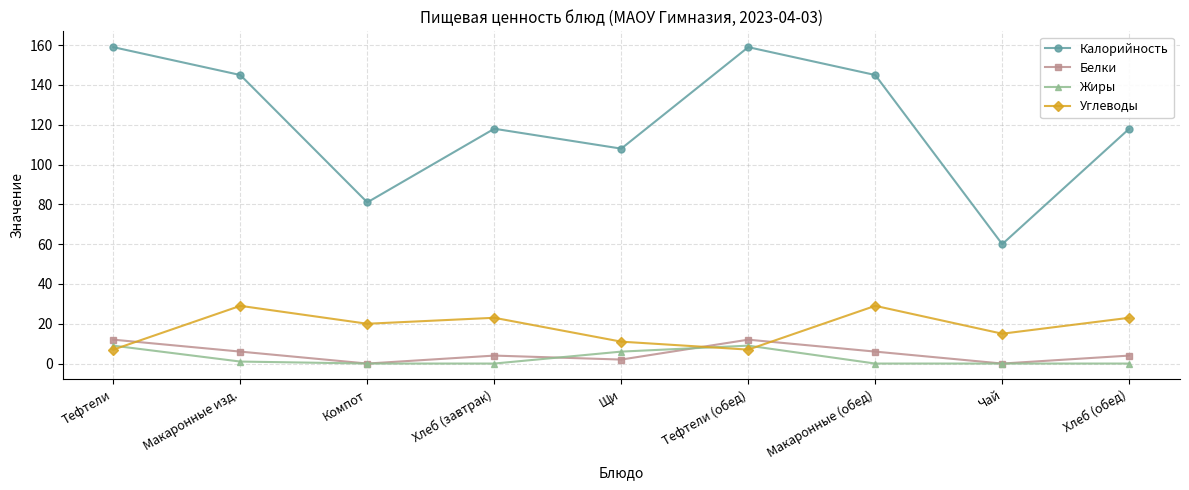

What position from the right is Тефтели?

9